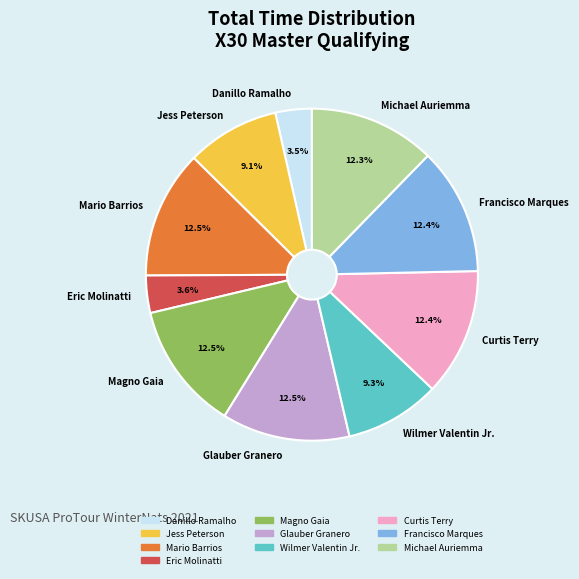

Does Curtis Terry account for over 50% of the chart?

No